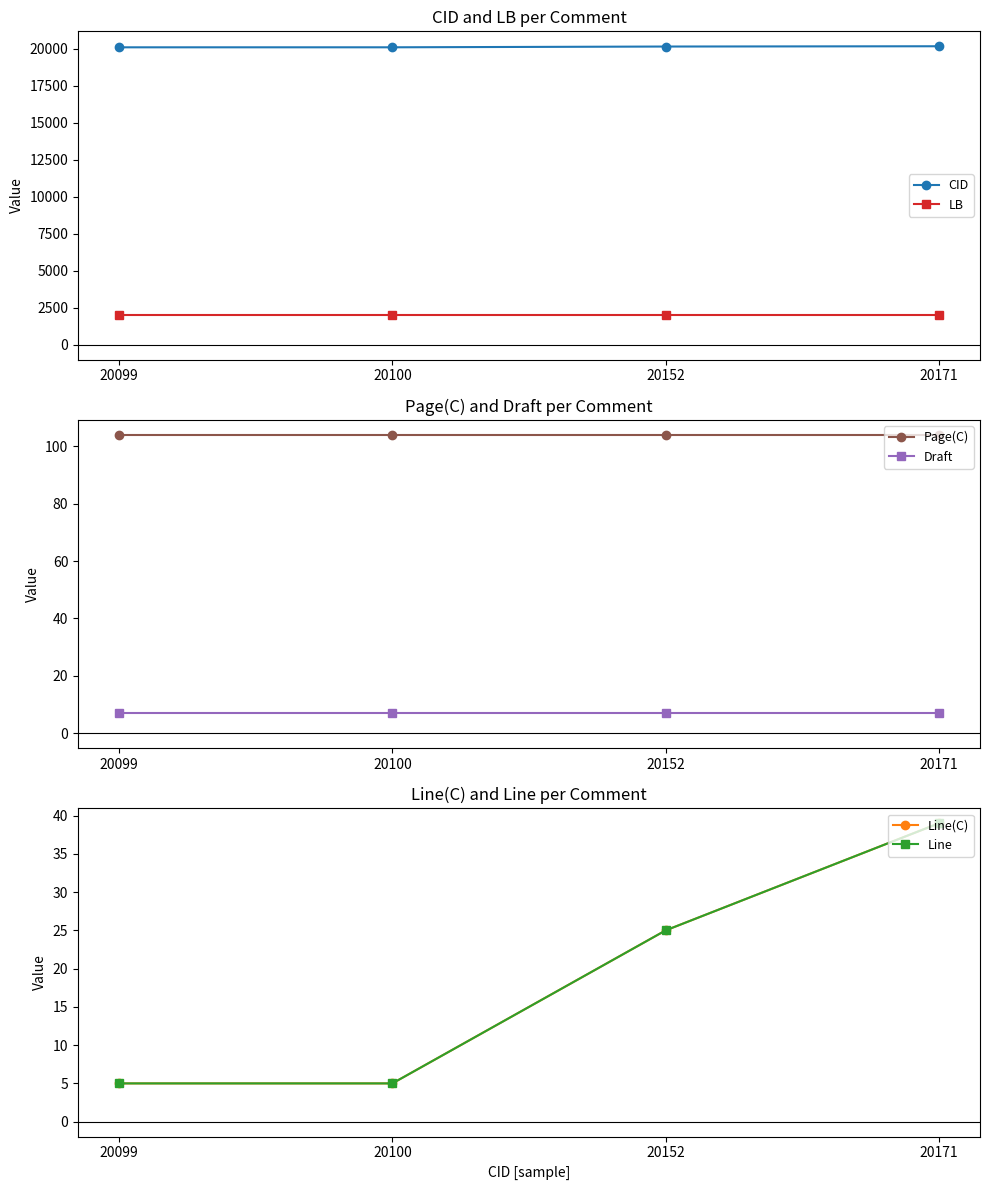

At how many categories does at least one series exceed 5450?

4